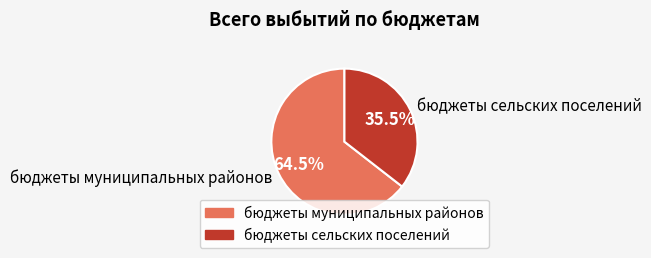

Combined, do бюджеты сельских поселений and бюджеты муниципальных районов account for over 50%?

Yes